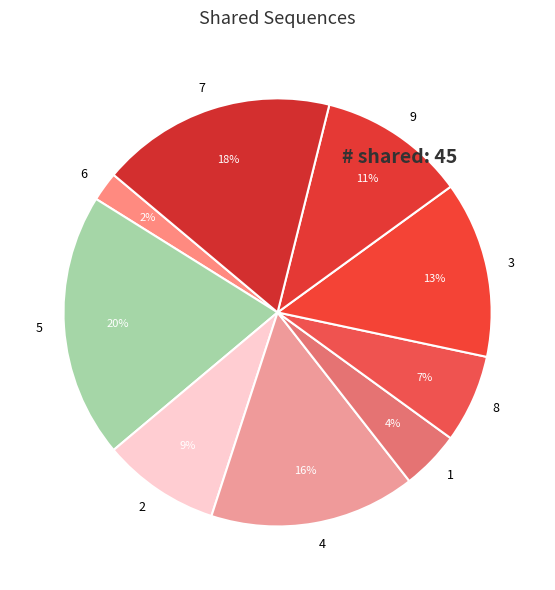

Is 3 the majority of the pie?

No